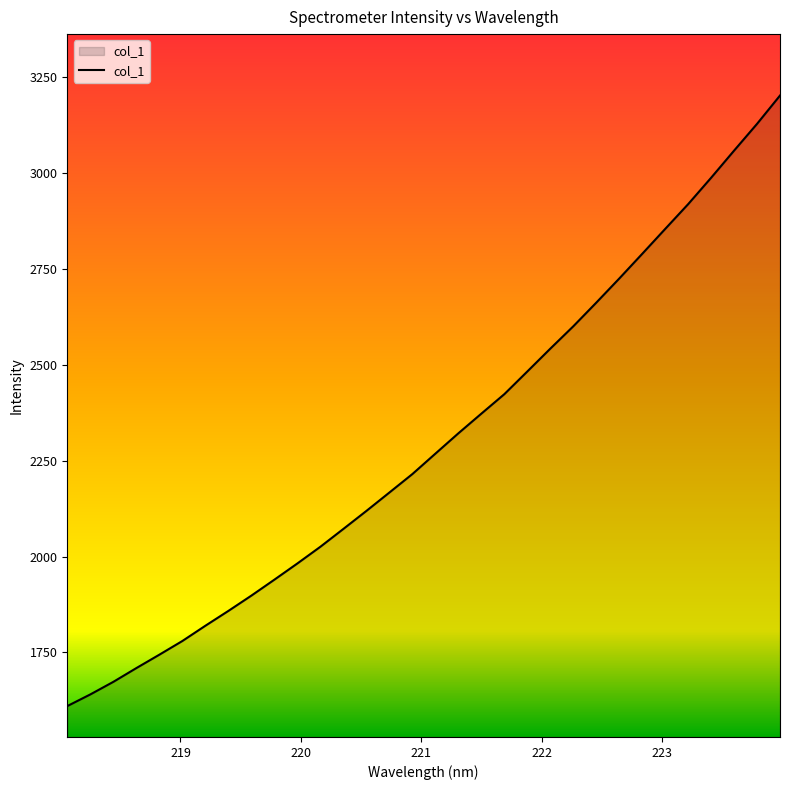

What is the smallest value displayed?

1610.3